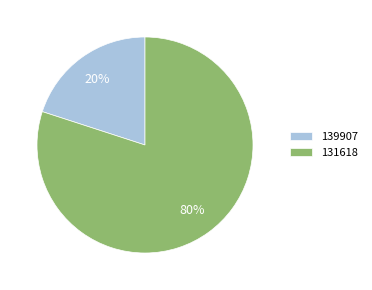

How many segments does this pie chart have?

2